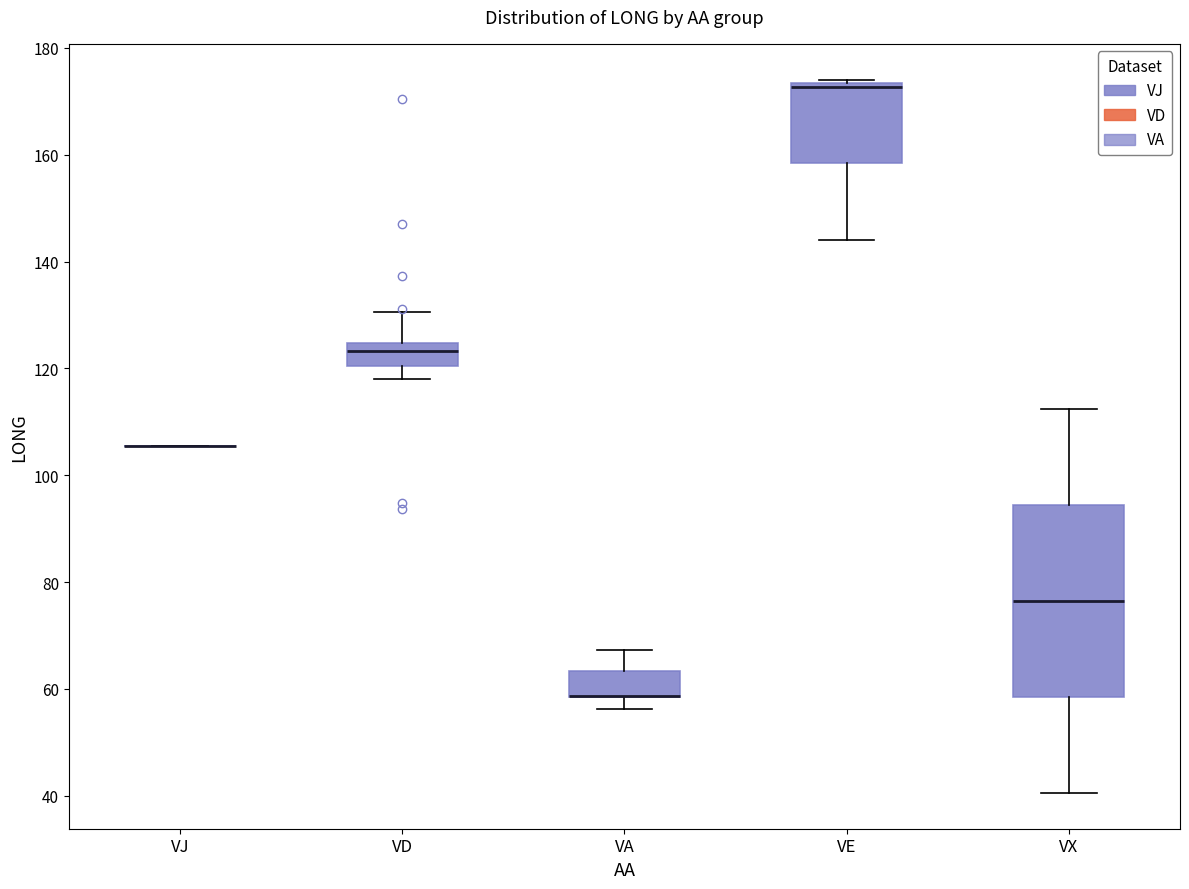

Reading left to right, transcribe this box plot: for each box, give where its median line is, the range the box spans, and where its two whiskers end, as read against the y-axis. The values are not printed on the chart, so give them approximately, as read against the axis.

VJ: box collapsed to a line at 106, whiskers 106 to 106
VD: median 124 (inside the box), box 120 to 124, whiskers 118 to 130
VA: median 58 (drawn on the box's lower edge), box 58 to 64, whiskers 56 to 68
VE: median 172, box 158 to 174, whiskers 144 to 174 (just above the box's upper edge)
VX: median 76, box 58 to 94, whiskers 40 to 112